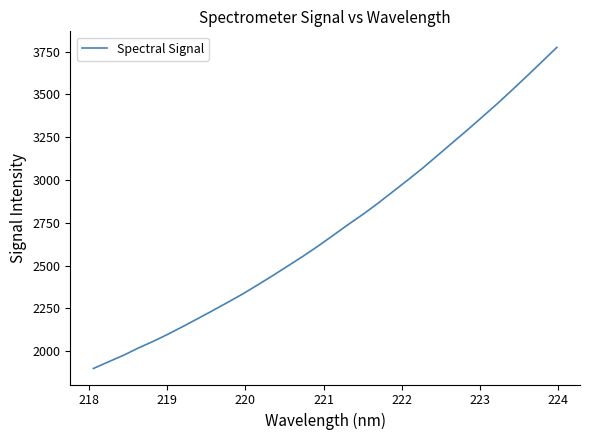

How many series are shown in this chart?

1